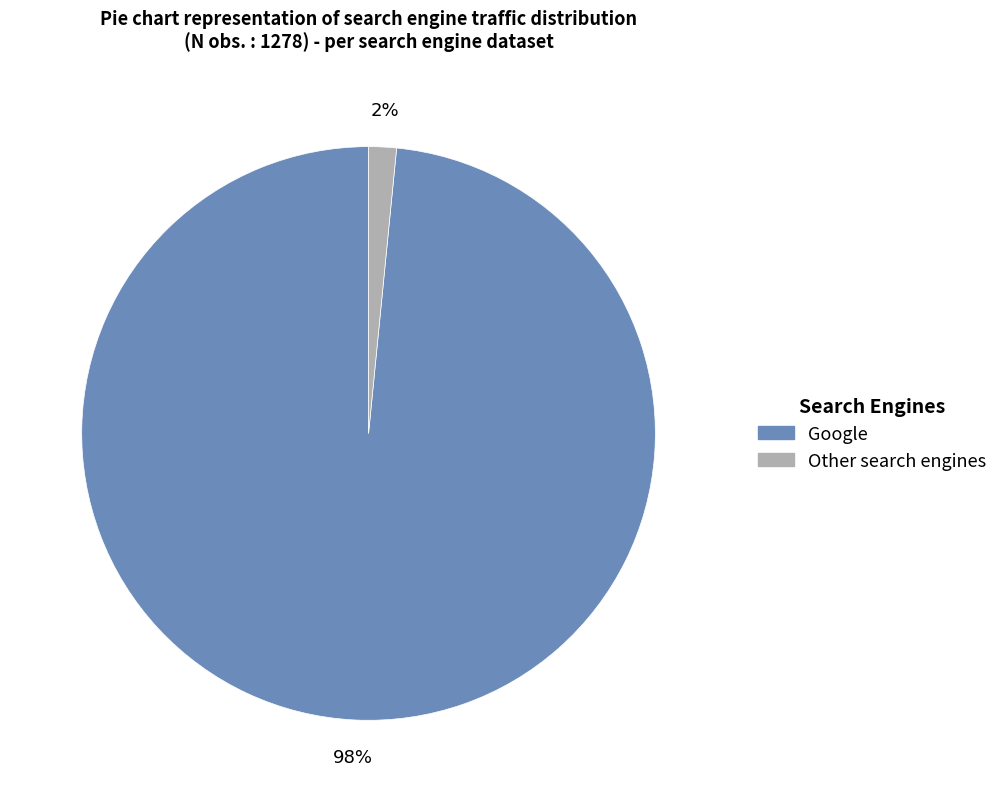

Is there a majority slice in this chart?

Yes